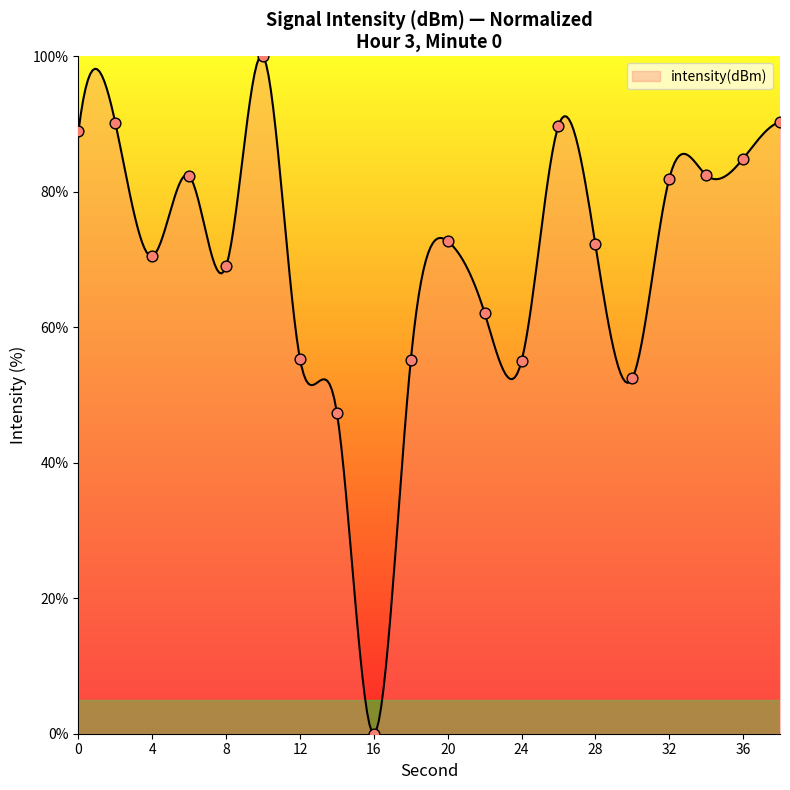

What is the change in value from 10 to 24?

-45.0